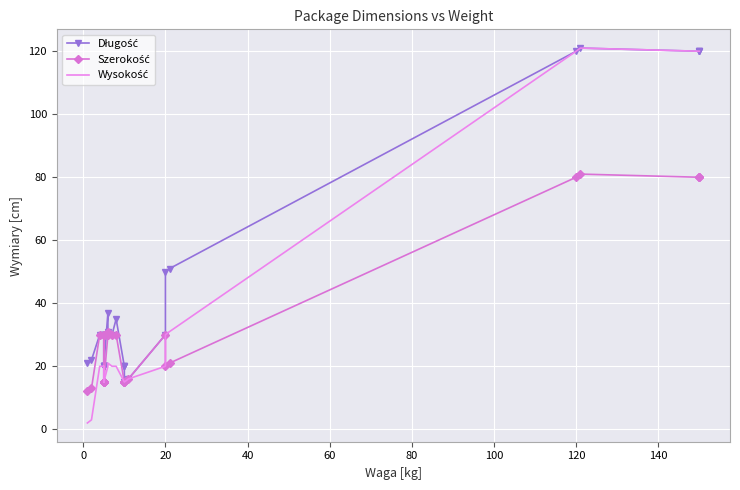

Which series has the largest range (max minus min)?

Wysokość